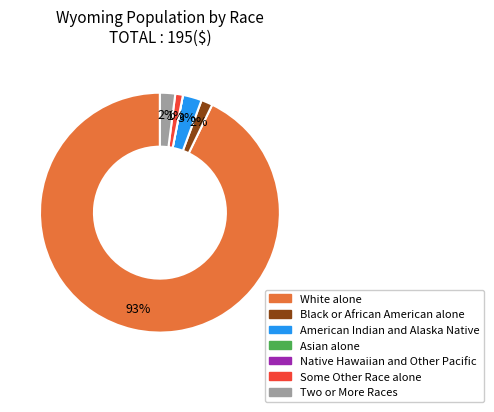

Does any single category account for the majority?

Yes